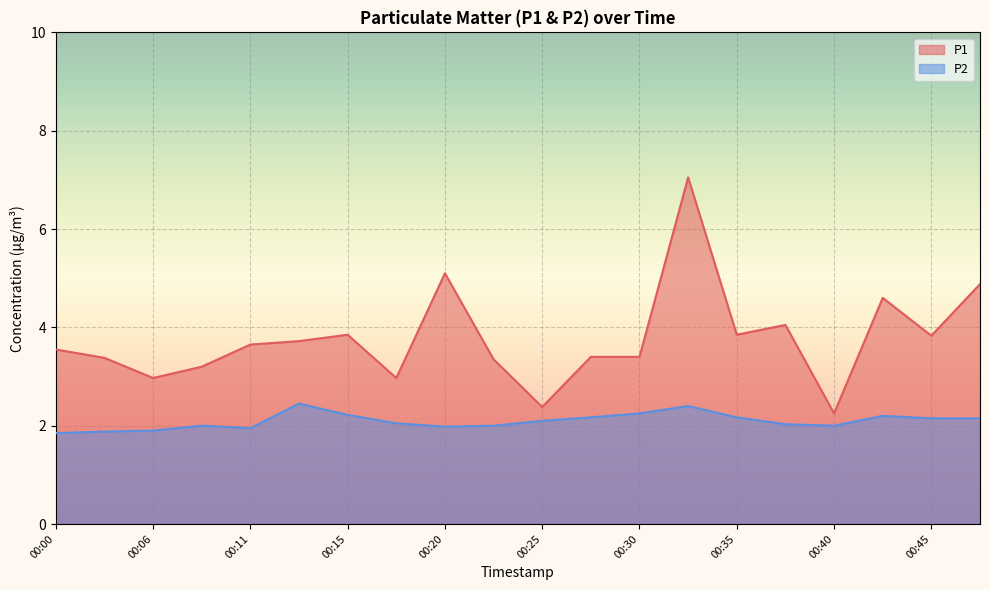

Is the value of P1 at 00:13 greater than the value of P2 at 00:00?

Yes